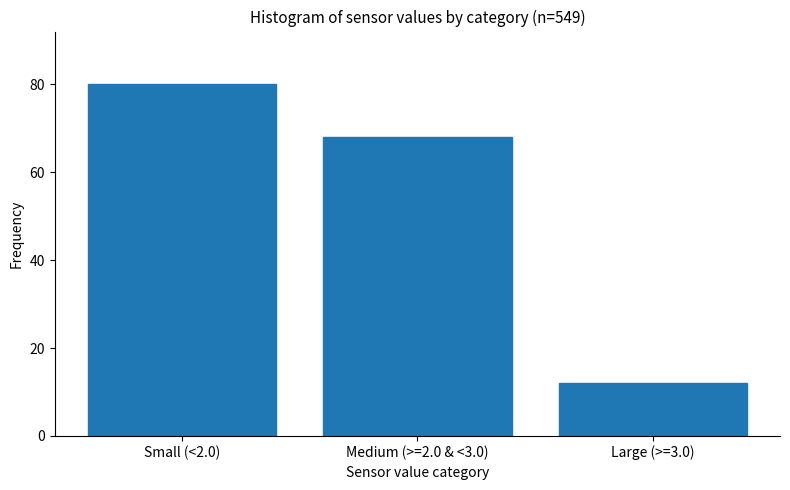

Reading right to left, transcribe all the data shown in this chart.

12	68	80